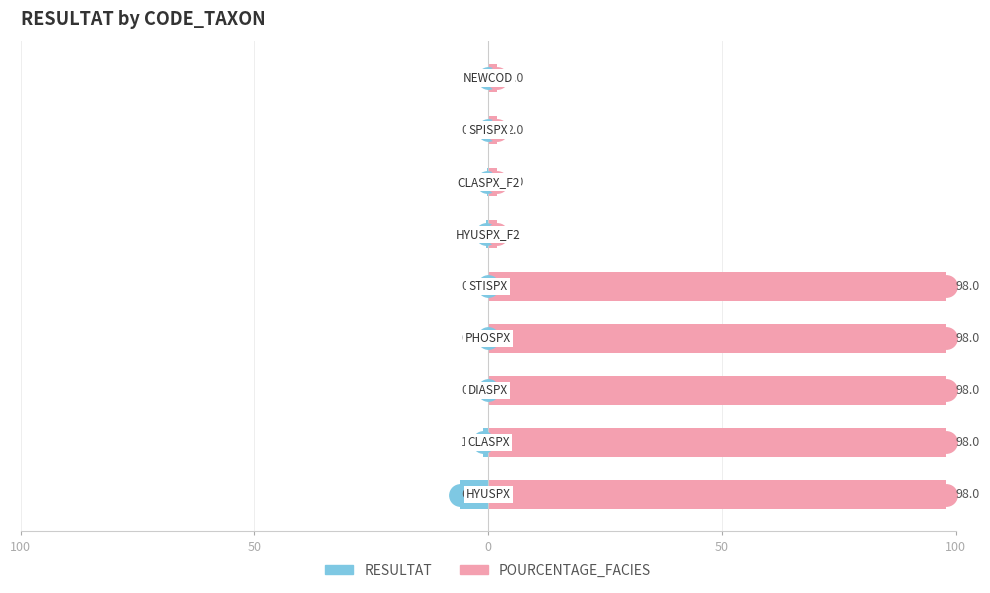

Is the value of RESULTAT at 8 greater than the value of POURCENTAGE_FACIES at 8?

No